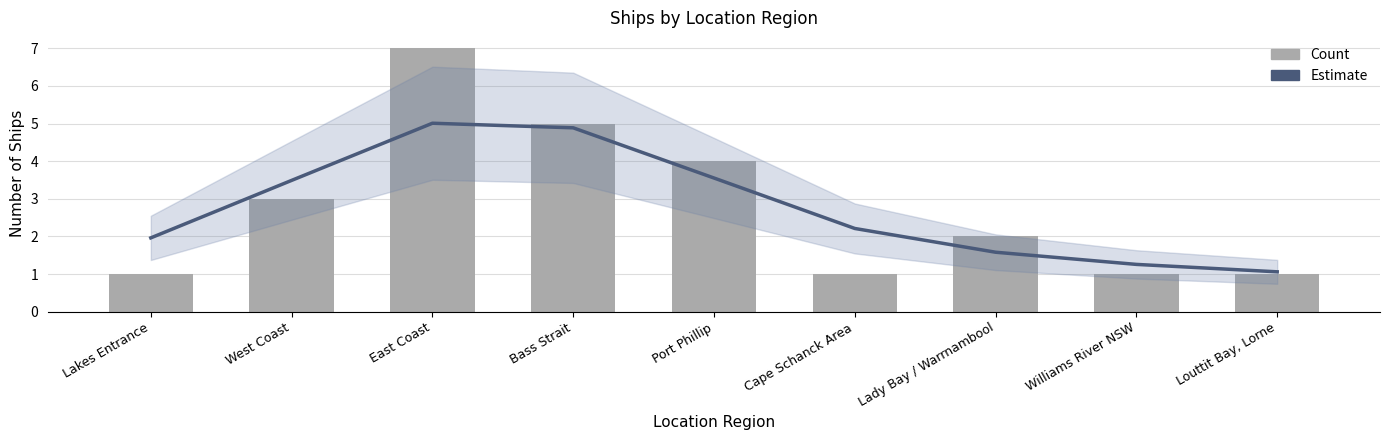

How many values in the Estimate series are below 2?

4